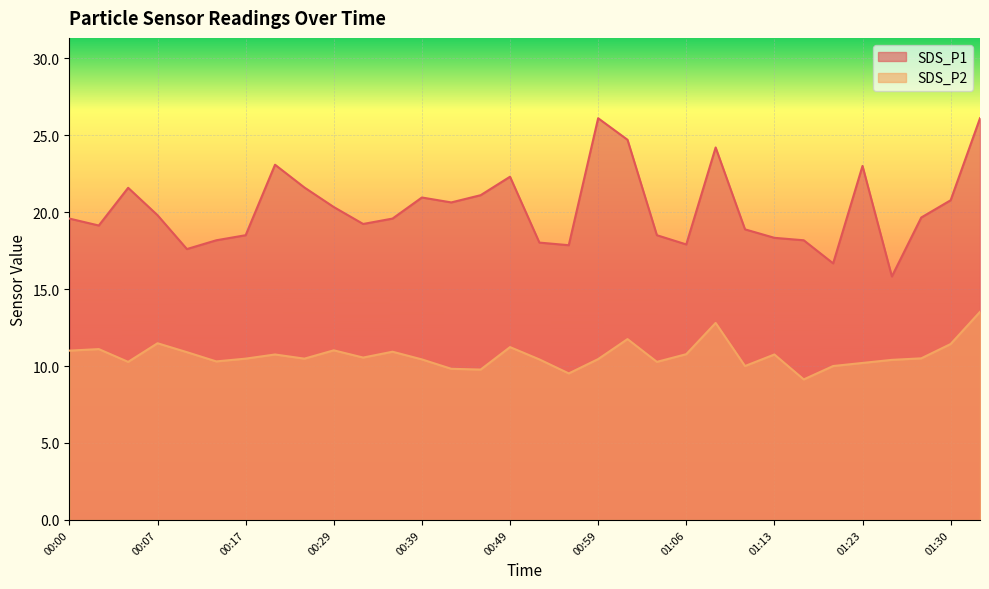

Where is the first local minimum for SDS_P1?

00:02